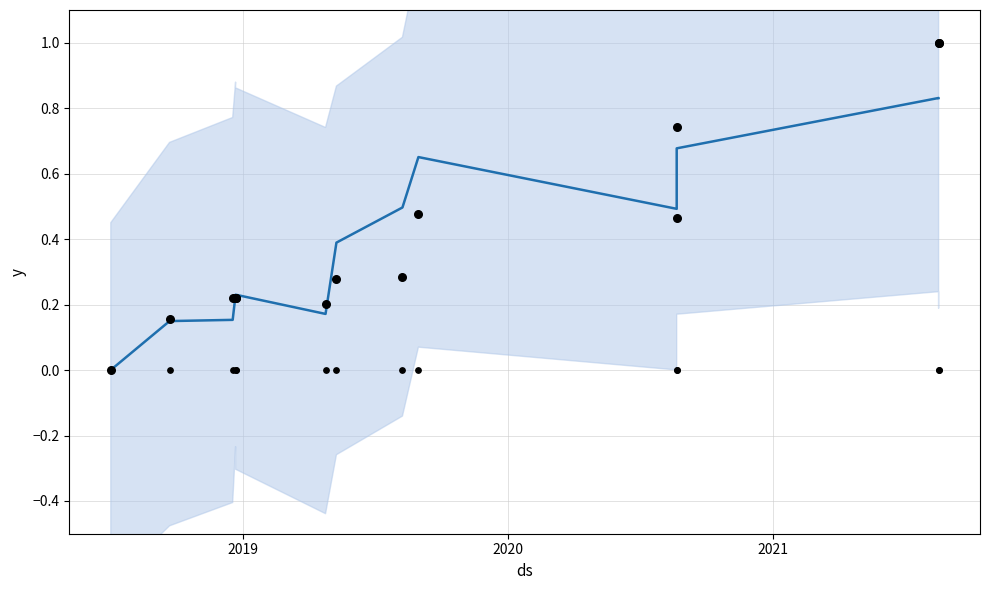

What is the total value across all series at 2019?

0.3